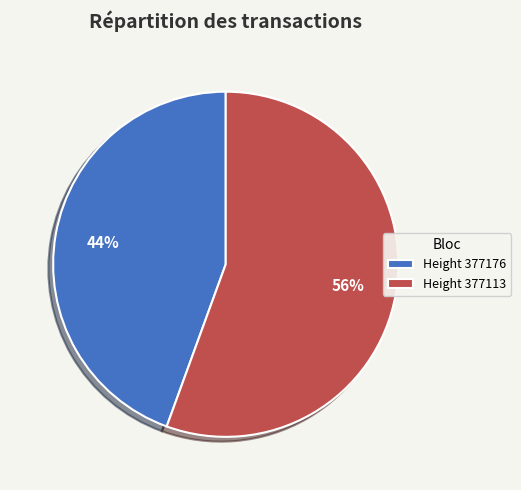

To the nearest percent, what portion does Height 377176 represent?

44%